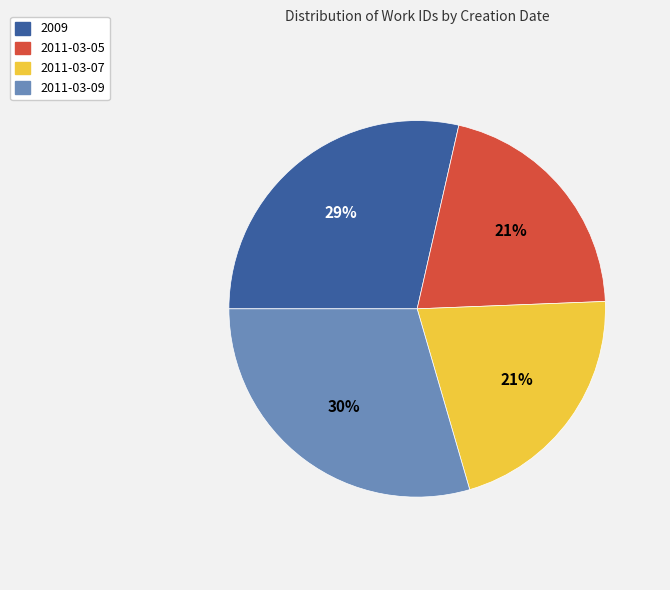

True or false: 2011-03-07 accounts for 9% of the total.

False